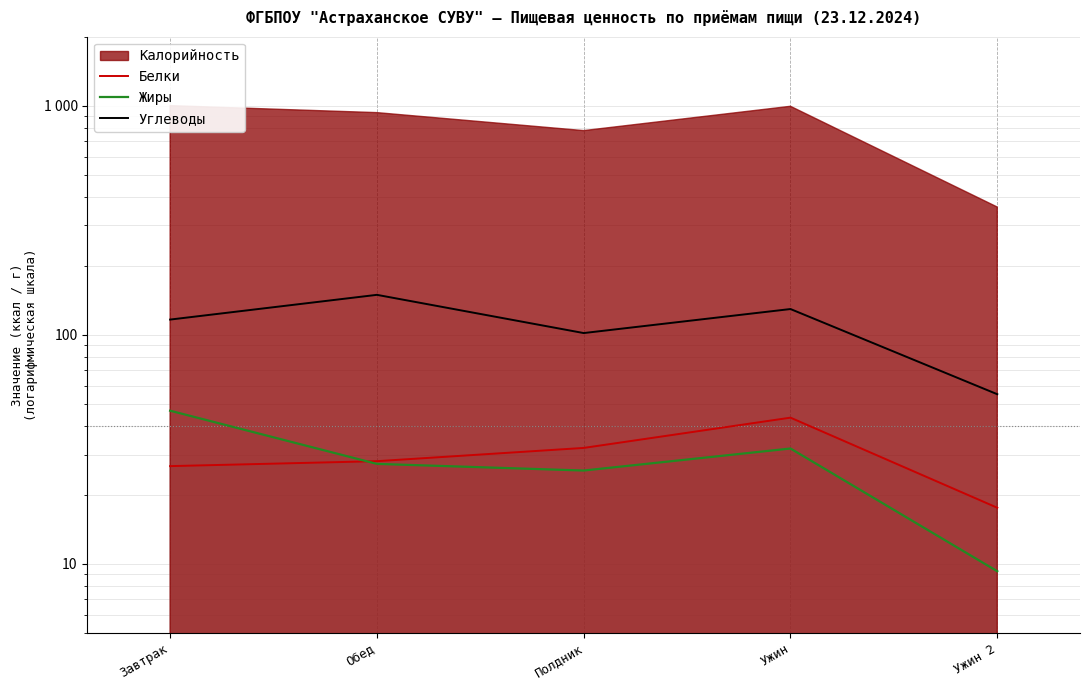

What is the label of the 3rd point from the left?

Полдник